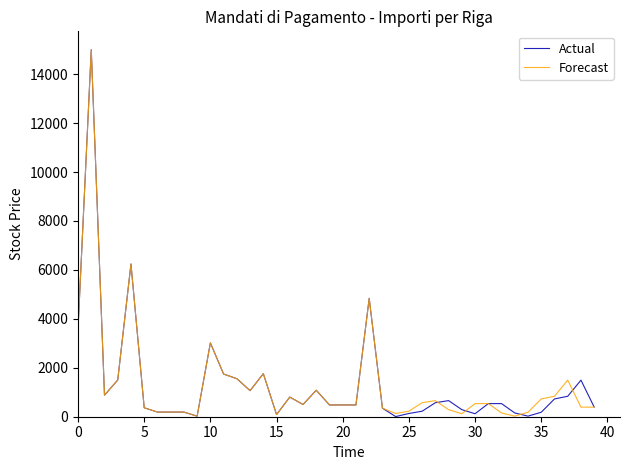

Does the chart have visible grid lines?

No